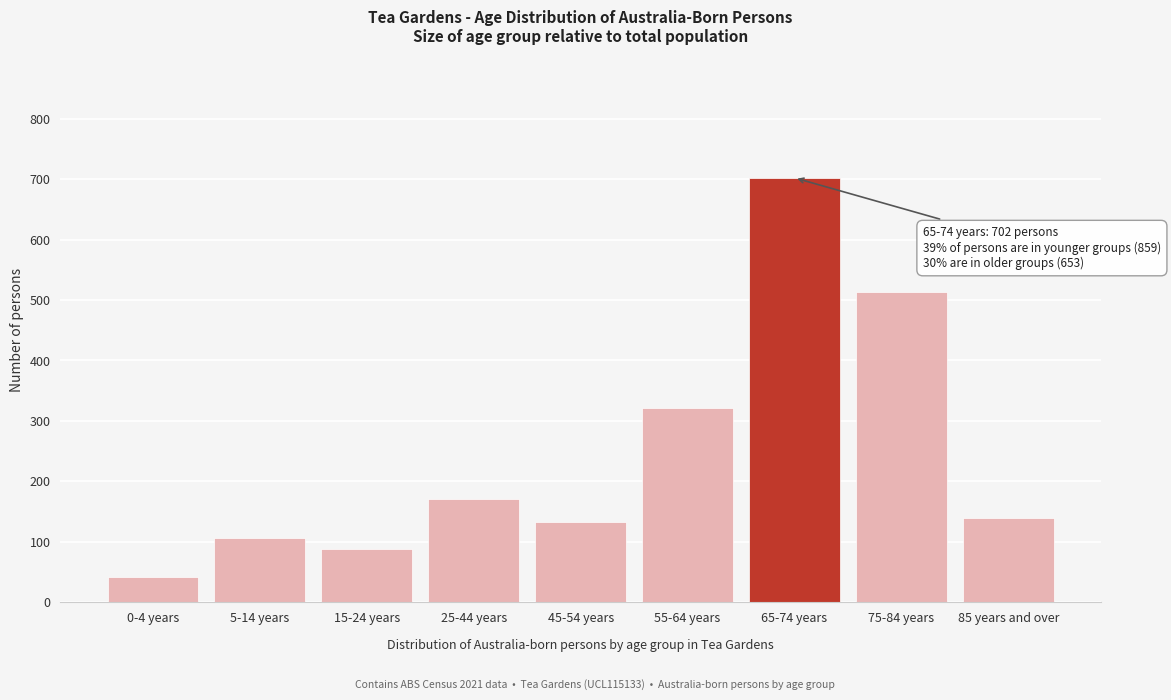

Reading left to right, transcribe all the data shown in this chart.

41	106	88	171	132	321	702	514	139